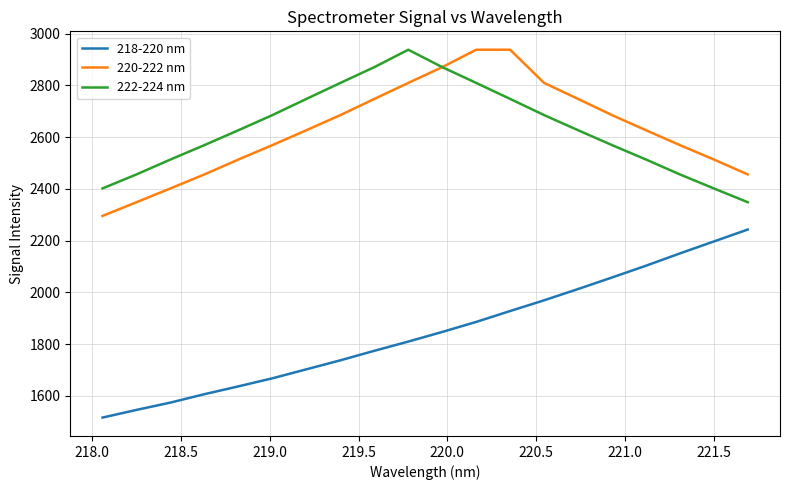

True or false: 218-220 nm and 222-224 nm cross at least once.

False